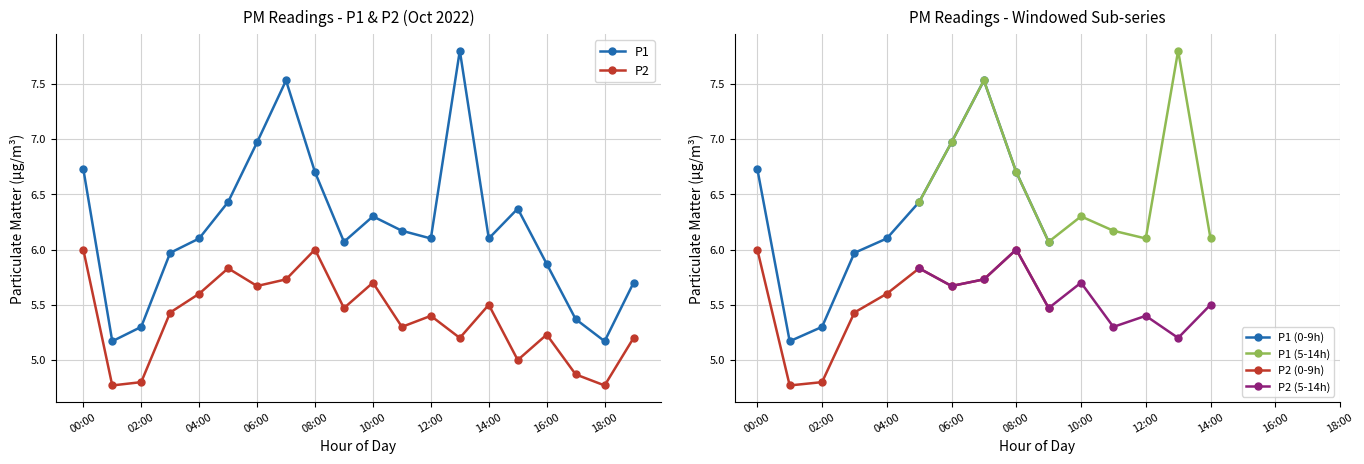

What is the highest value of the P2 series?

6.0